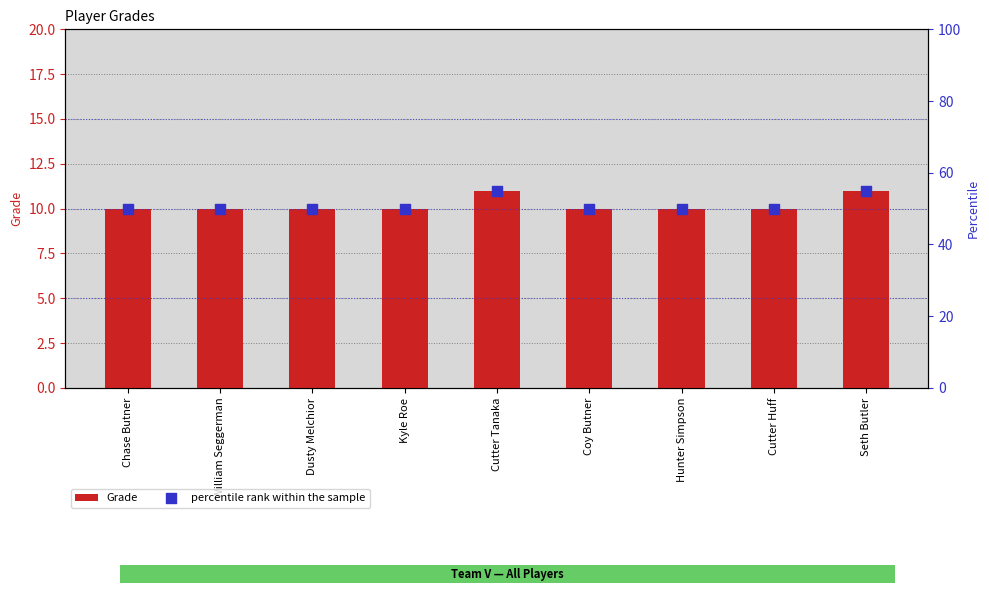

Which series reaches the maximum Y coordinate?

percentile rank within the sample